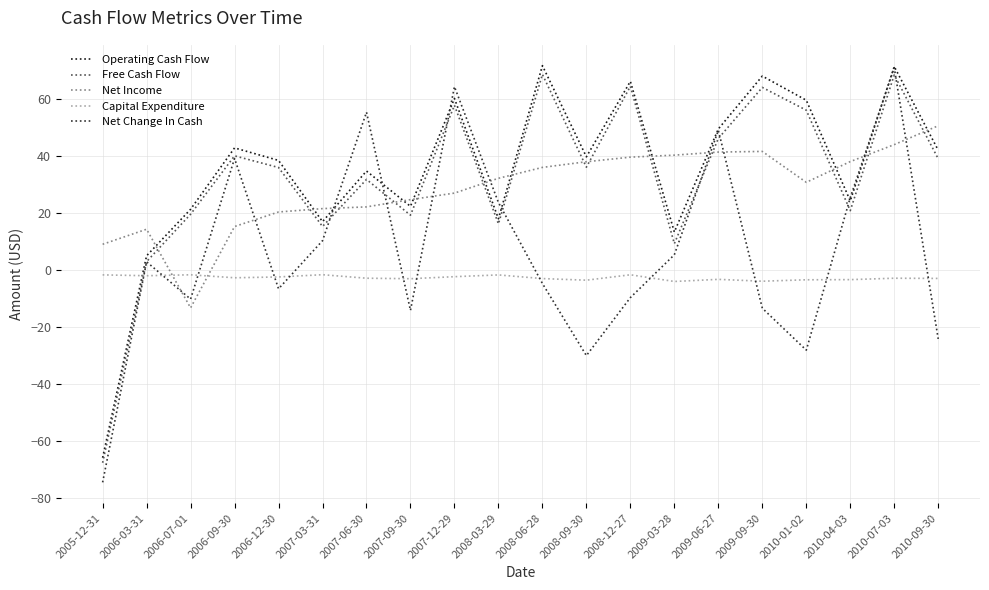

What is the sum of the Net Change In Cash values at 2008-06-28 and 2009-03-28?

0.5